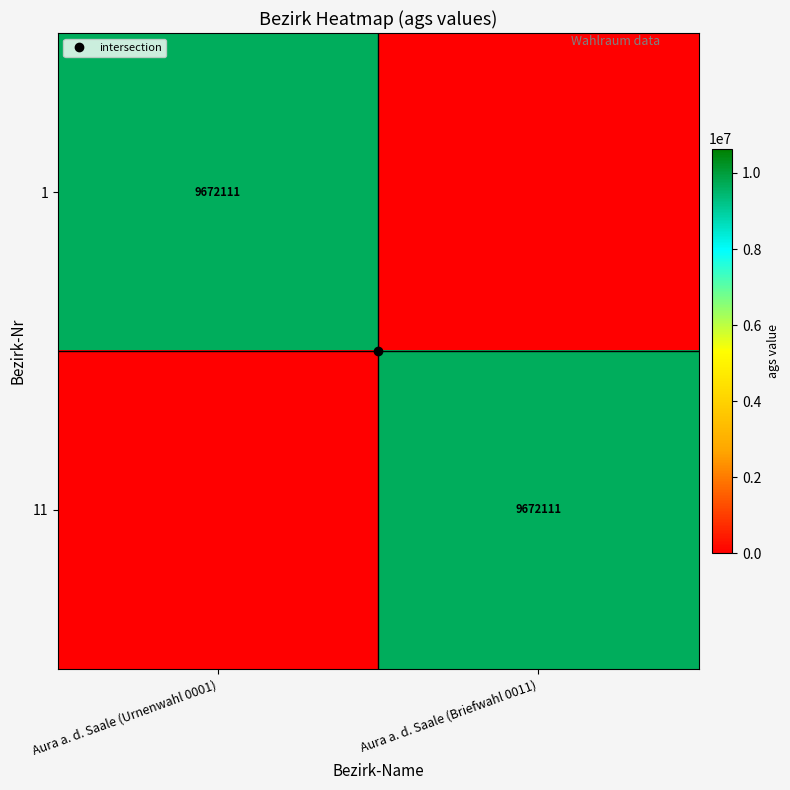

What is the difference between the highest and lowest values at Aura a. d. Saale (Urnenwahl 0001)?

9672111